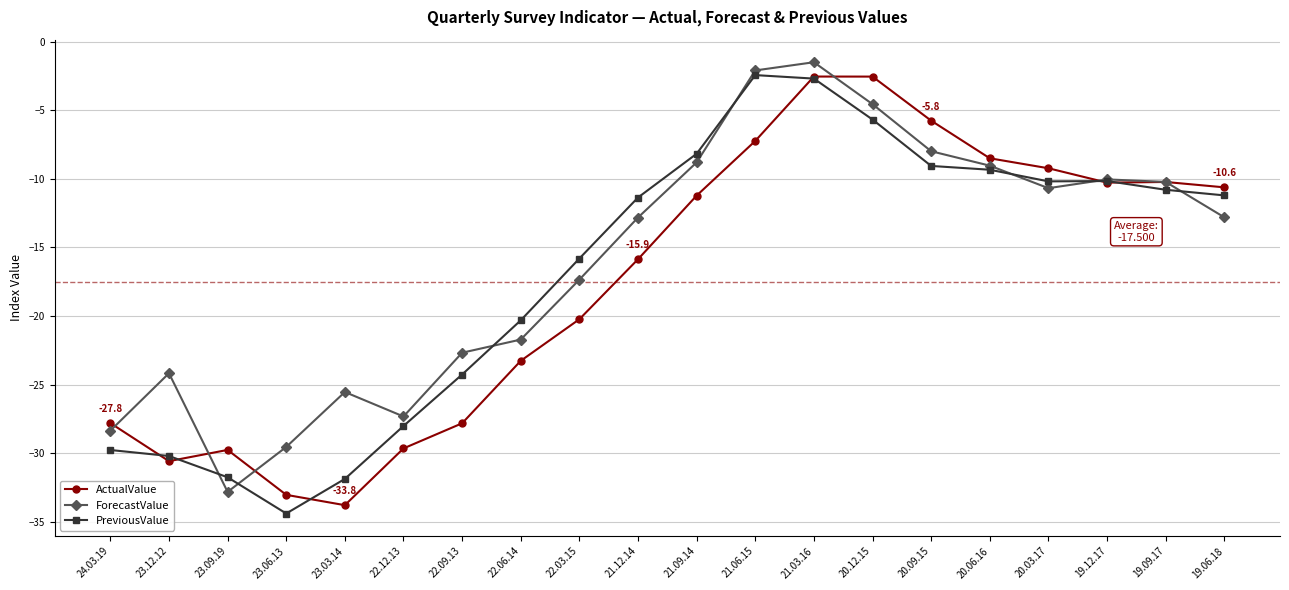

Which category has the highest value across all series?

21.03.16